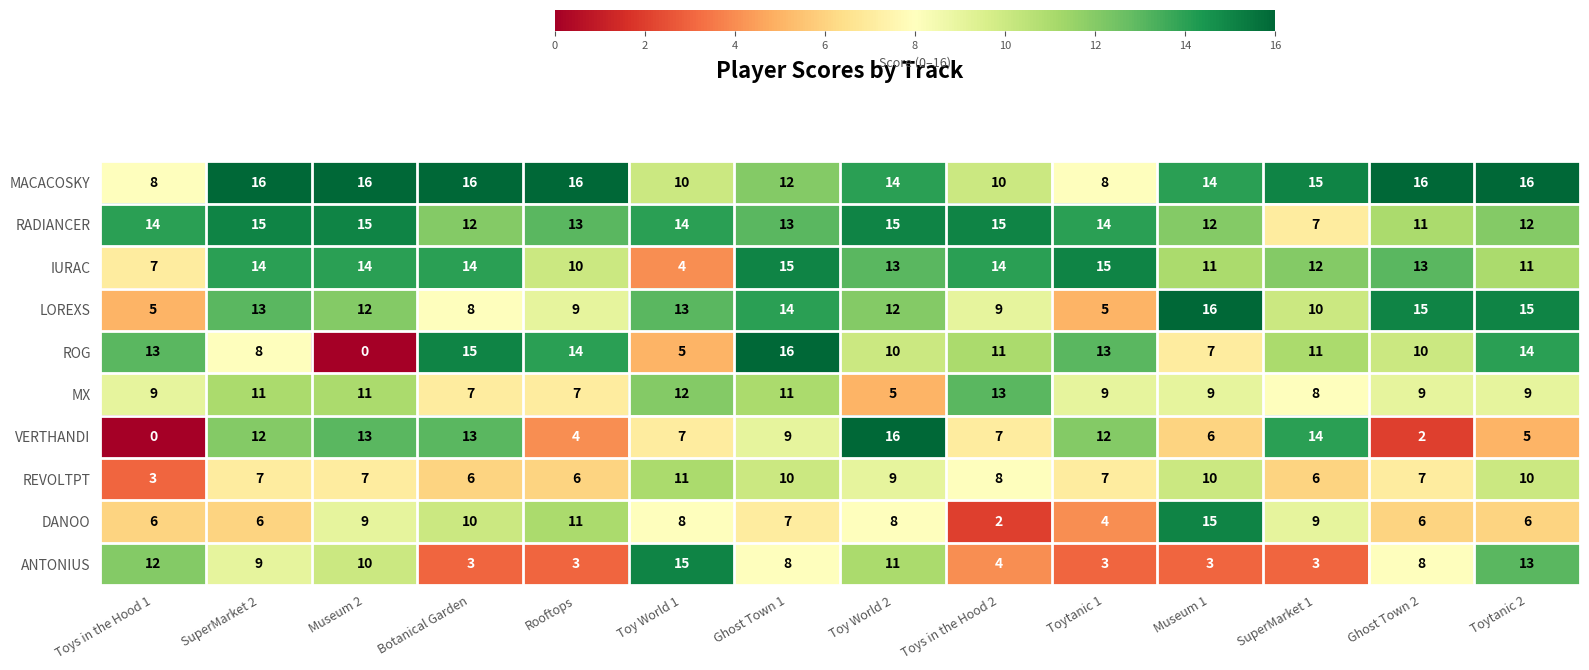

At SuperMarket 1, list the series in order from largest to smallest.

MACACOSKY, VERTHANDI, IURAC, ROG, LOREXS, DANOO, MX, RADIANCER, REVOLTPT, ANTONIUS